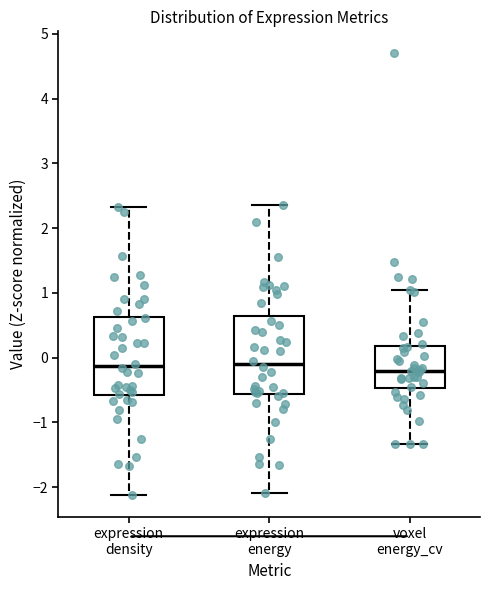

Where does the upper whisker of the box for voxel energy_cv end on the y-axis? The values are not printed on the chart, so give them approximately, as read against the axis.

1.0